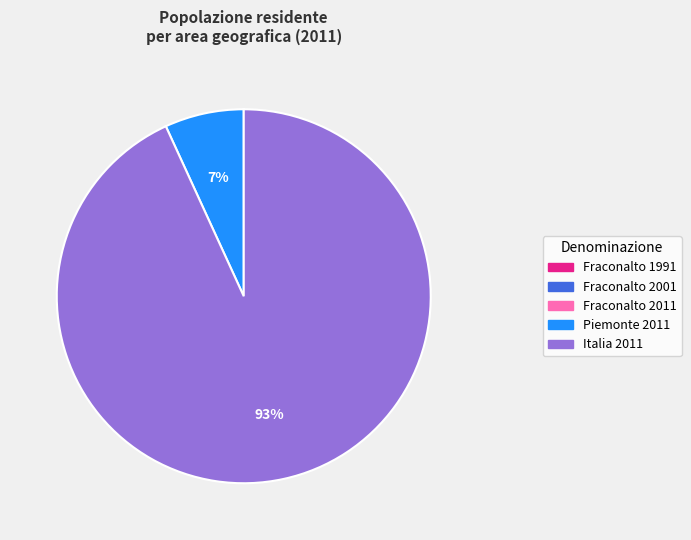

Approximately how many times larger is the value at Piemonte 2011 compared to Italia 2011?

0.1